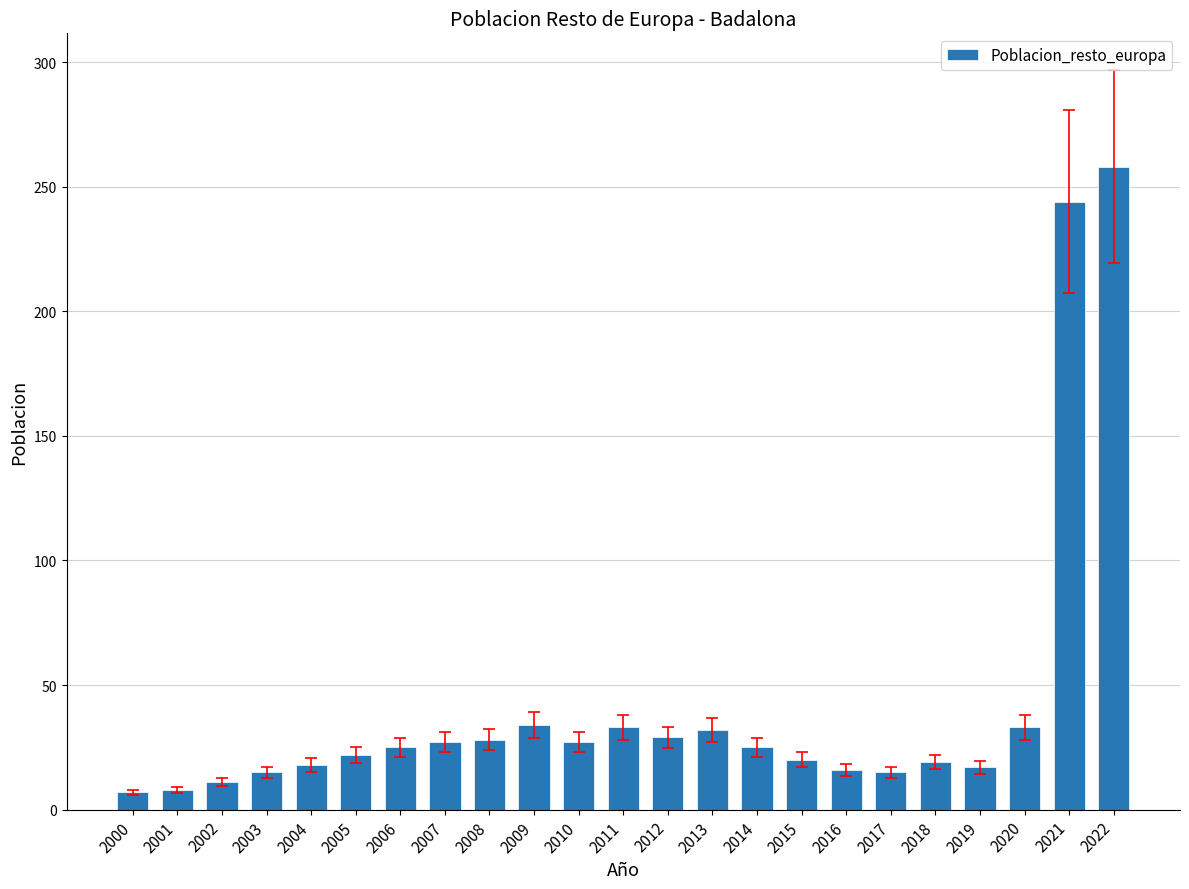

What is the average value?

42